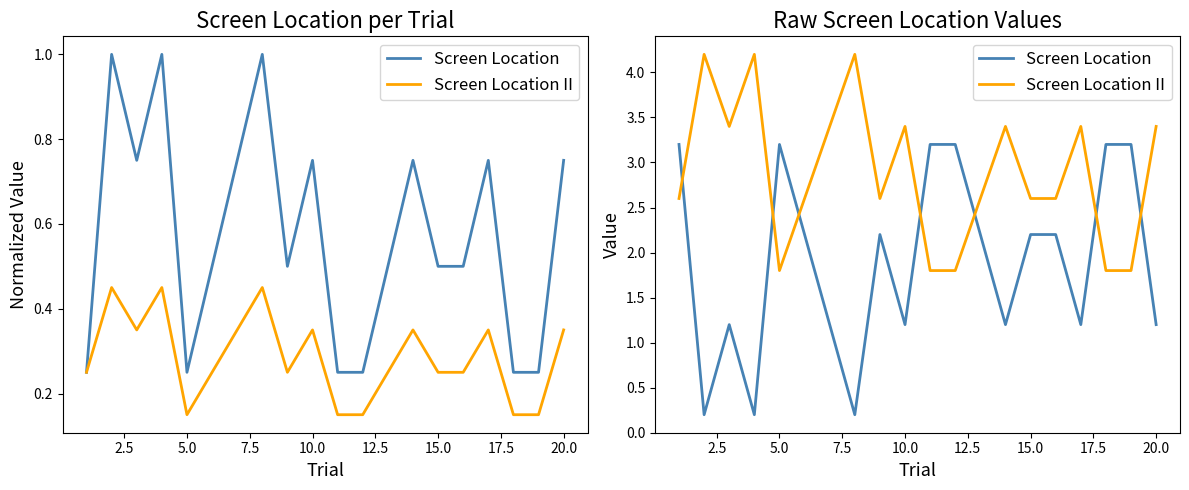

How many times do Screen Location II and Screen Location cross each other?

7